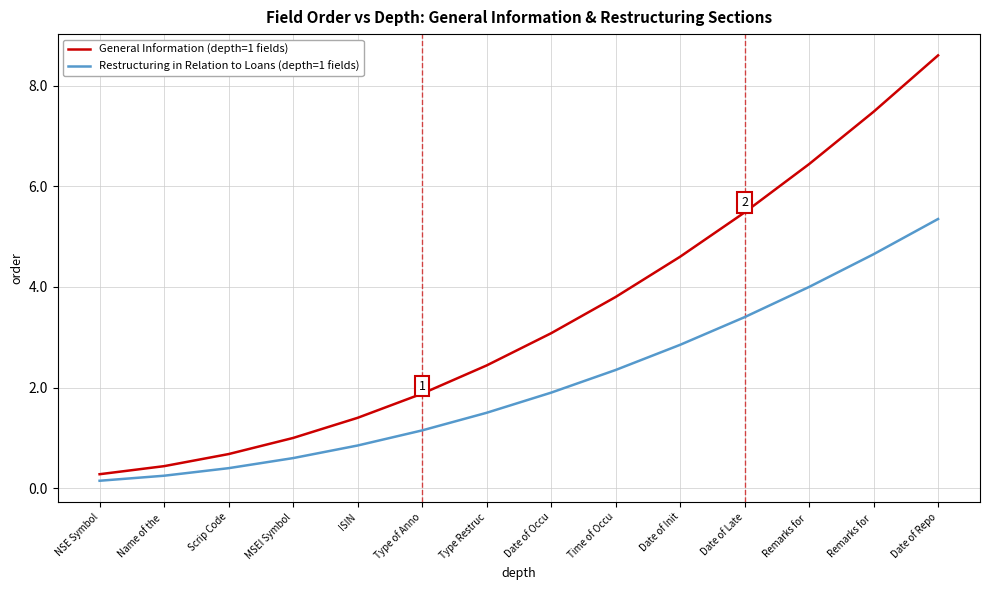

Is it true that Restructuring in Relation to Loans (depth=1 fields) equals 6.7 at Remarks for ?

False